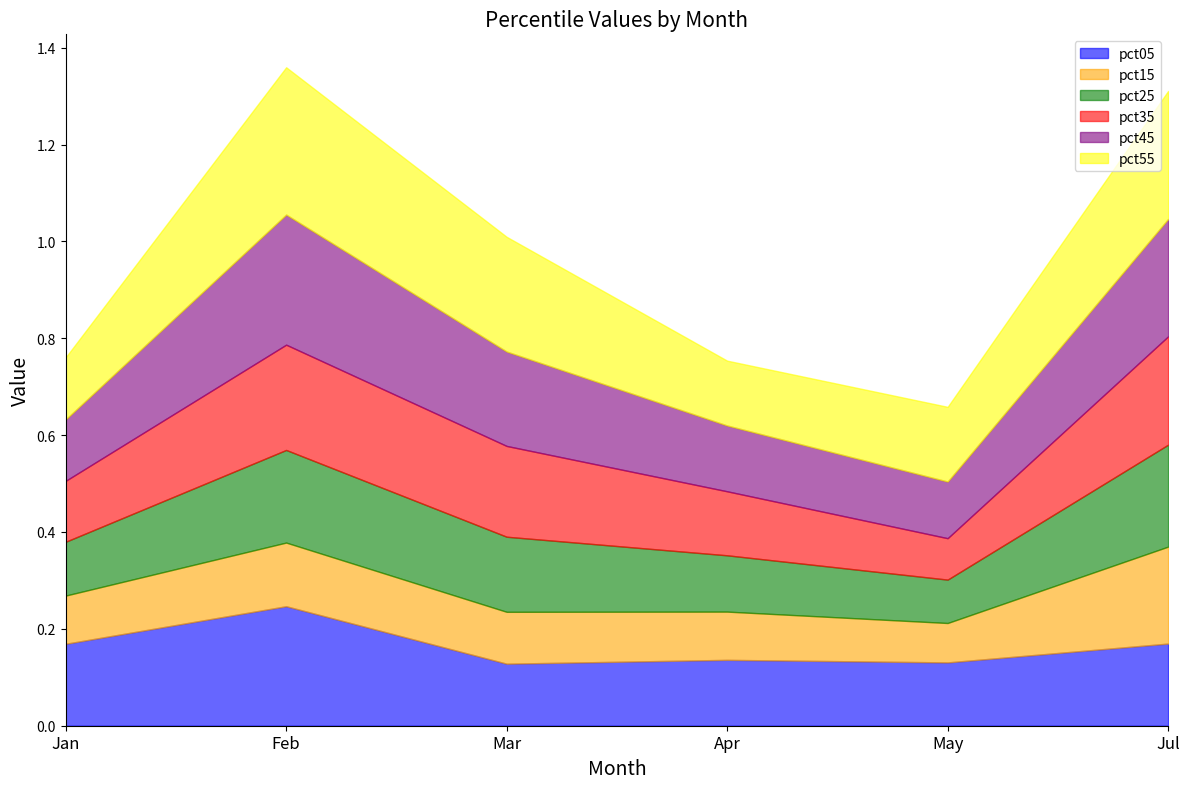

What are all the series names shown in the legend?

pct05, pct15, pct25, pct35, pct45, pct55